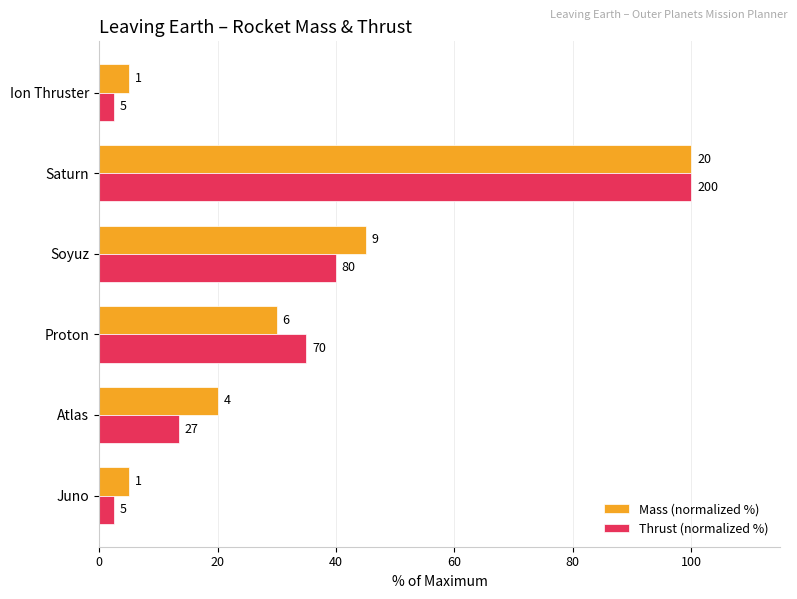

What are all the series names shown in the legend?

Mass (normalized %), Thrust (normalized %)